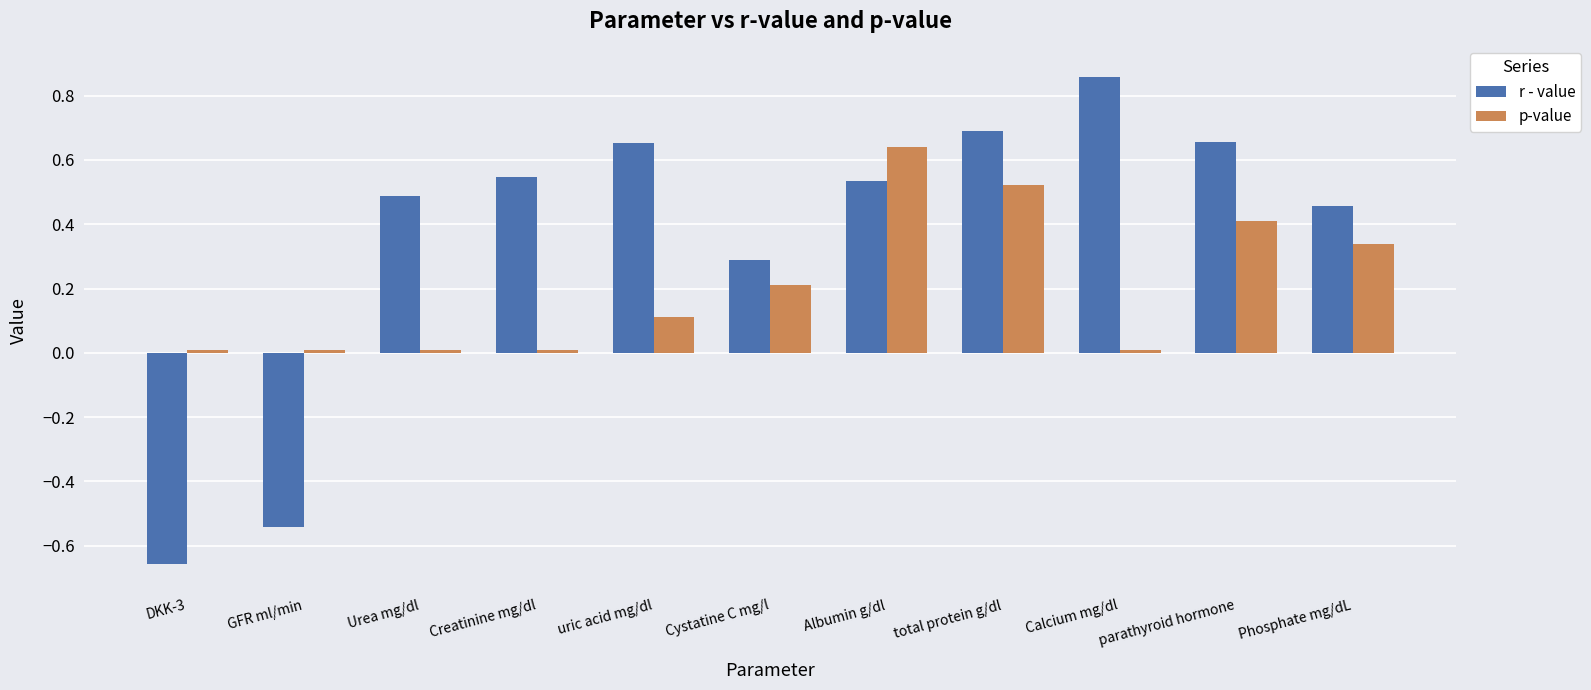

Which category has the highest value in the p-value series?

Albumin g/dl